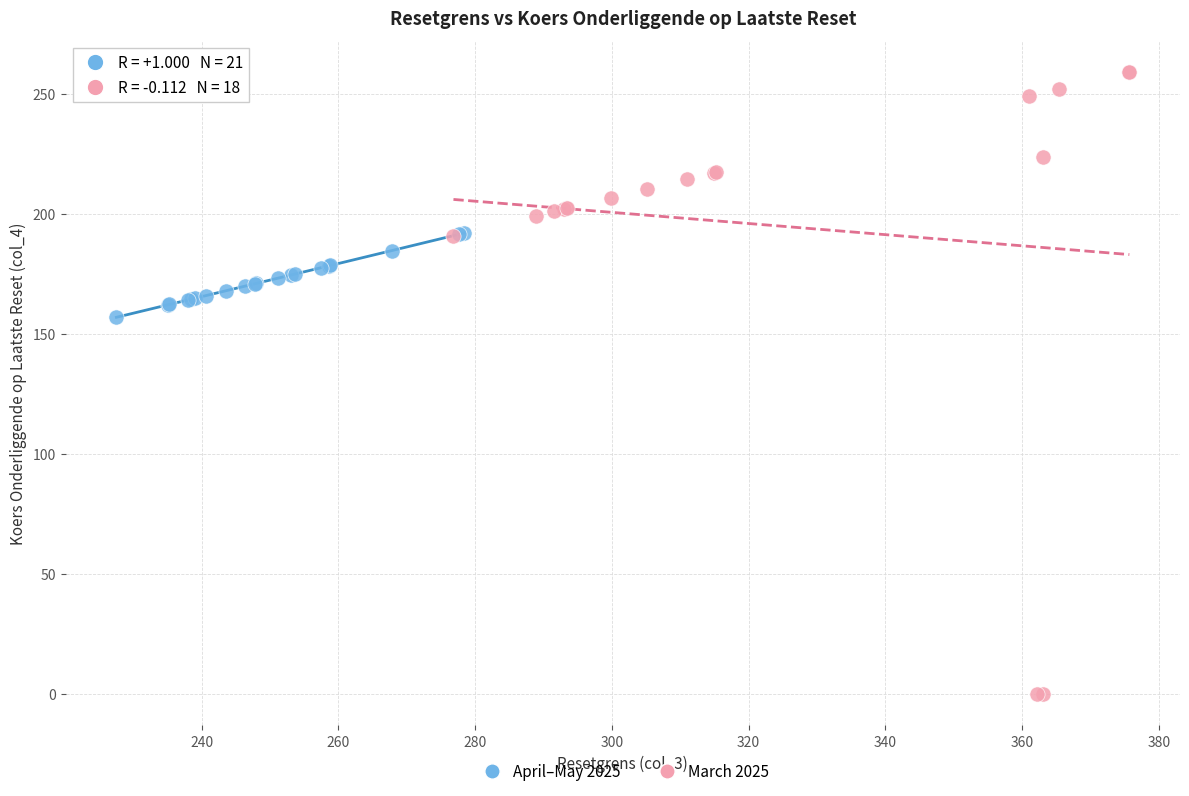

Which series contains the highest Y value?

March 2025